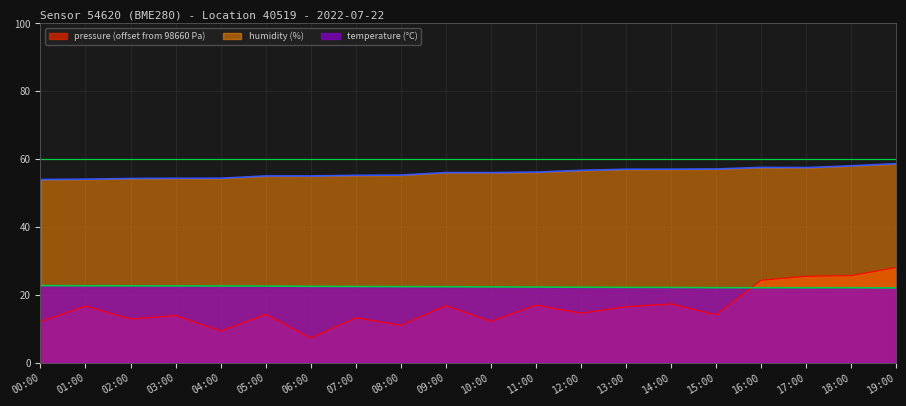

What is the label of the 18th point from the left?

17:00